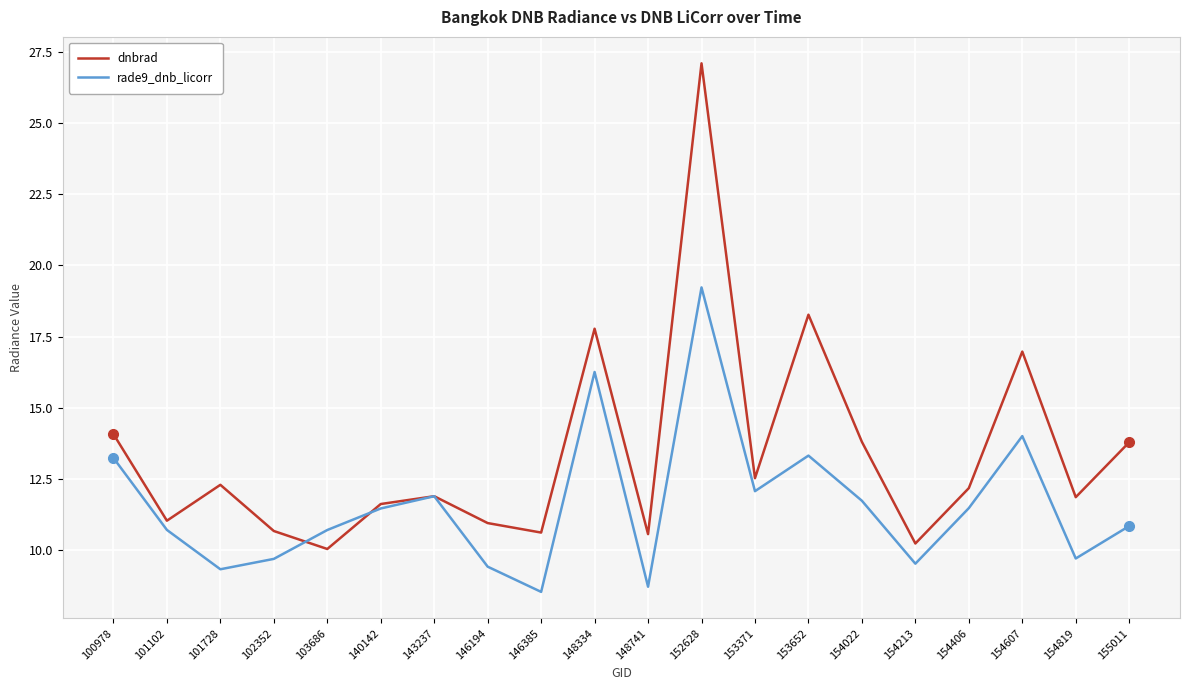

True or false: rade9_dnb_licorr and dnbrad cross at least once.

True